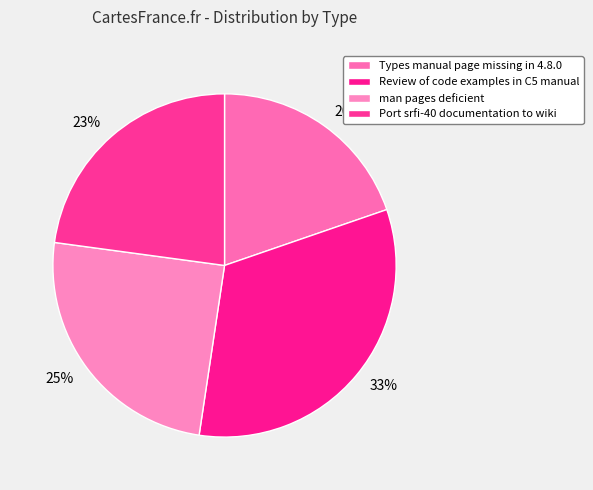

Is Review of code examples in C5 manual the majority of the pie?

No